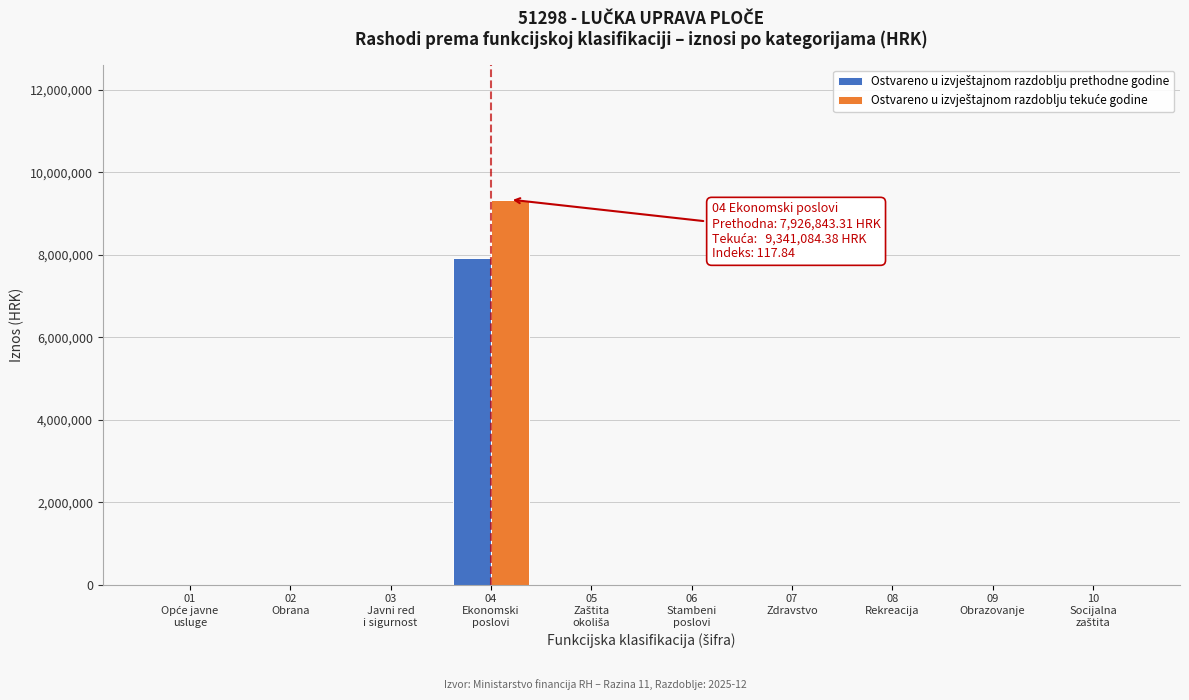

What is the greatest value displayed?

9341084.4